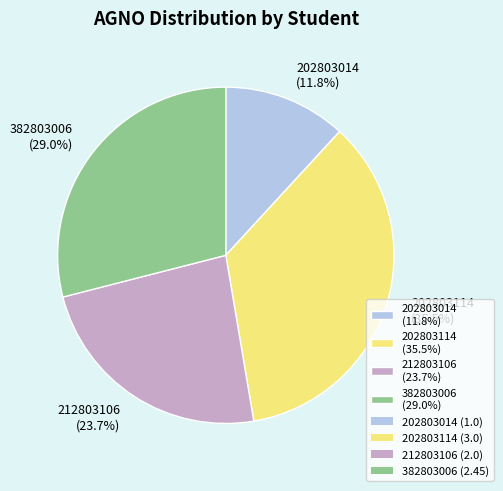

What is the largest slice in the pie chart?

202803114